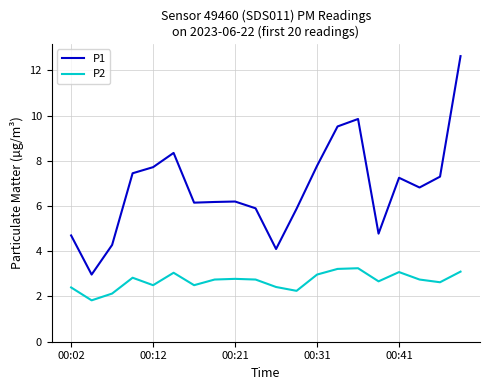

Rank the series by their average value, from highest to lowest.

P1, P2